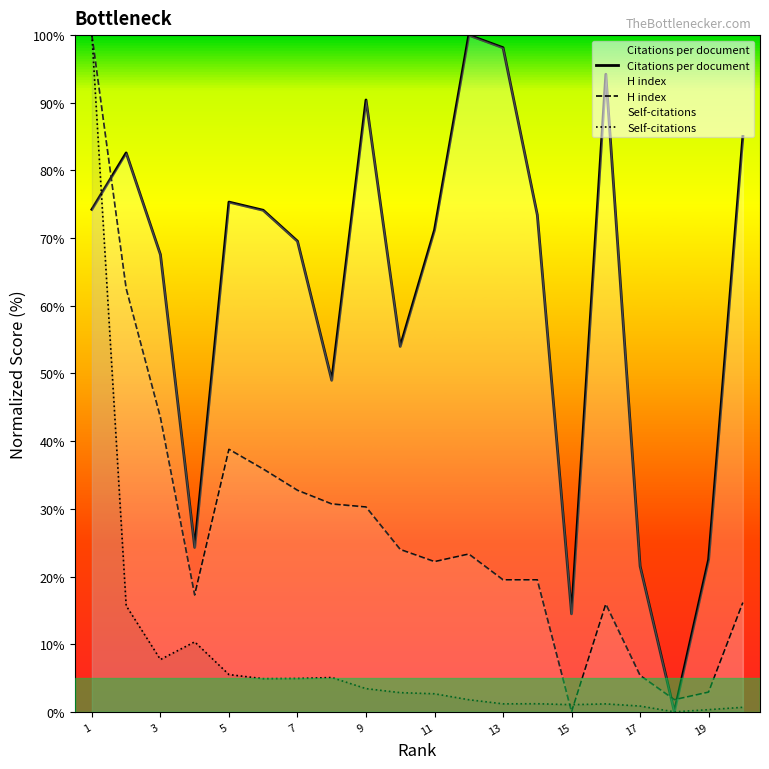

What is the maximum value shown in the chart?

100.0